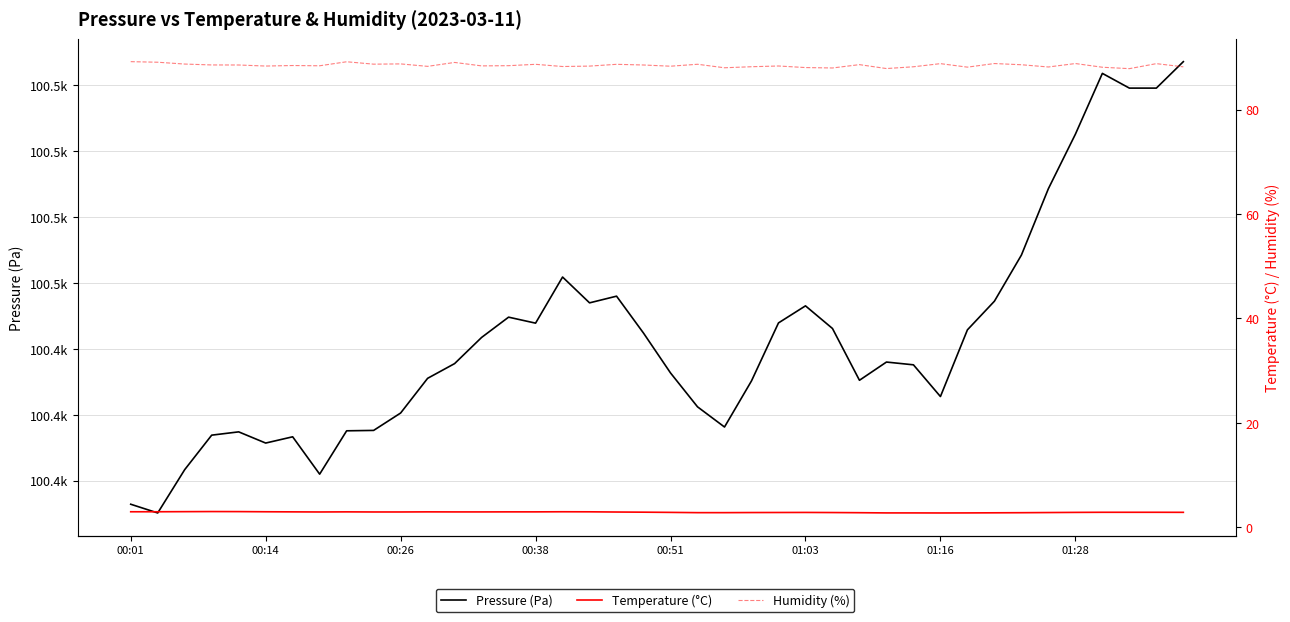

What is the sum of the Humidity (%) values at 25 and 27?

176.6